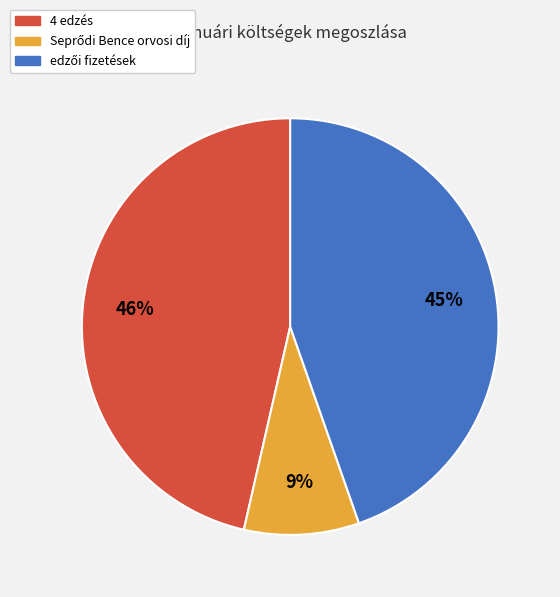

What is the largest slice in the pie chart?

4 edzés